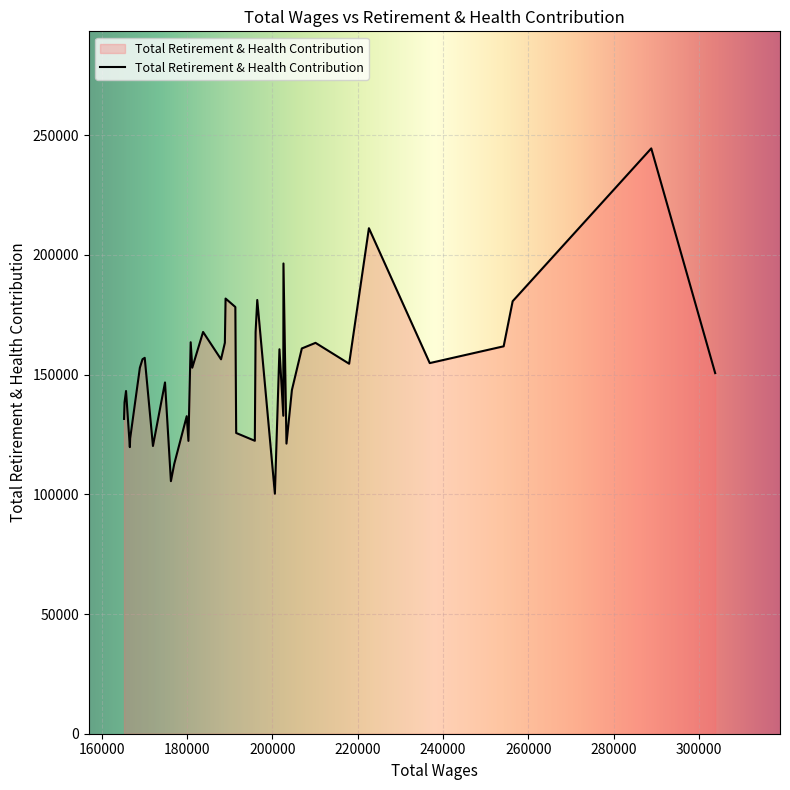

How many categories are shown in the chart?

40